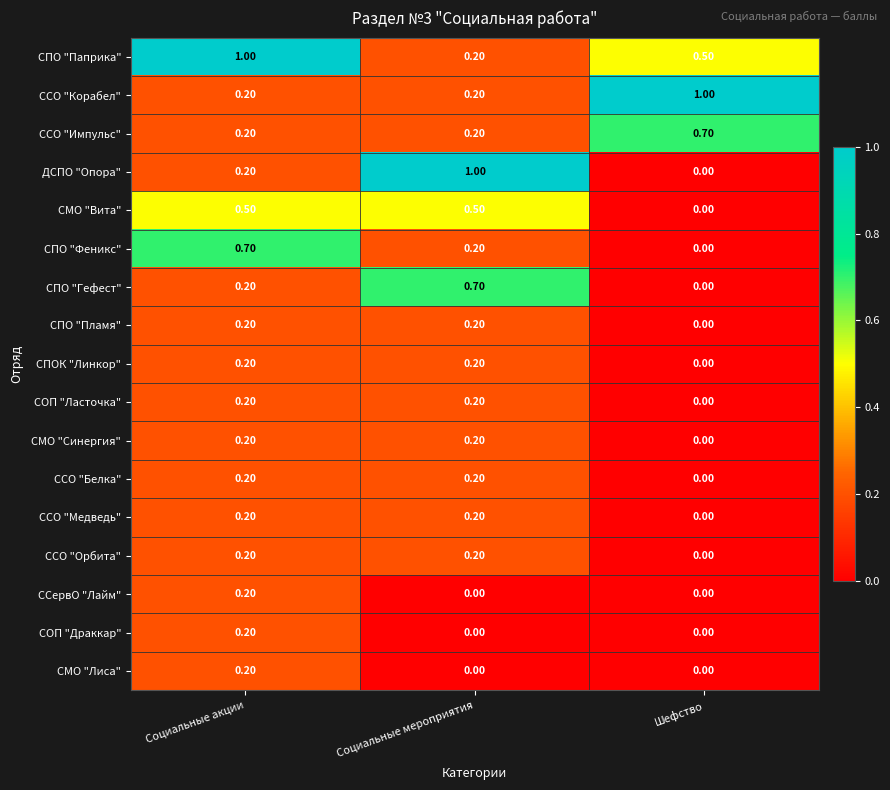

At which category is the sum across all series the highest?

Социальные акции